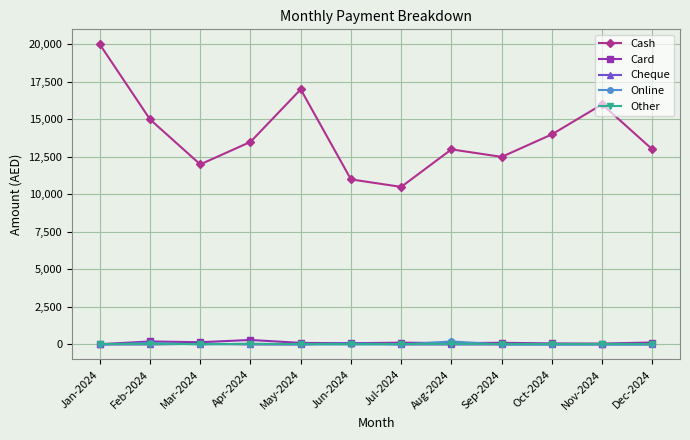

Which series has the largest range (max minus min)?

Cash